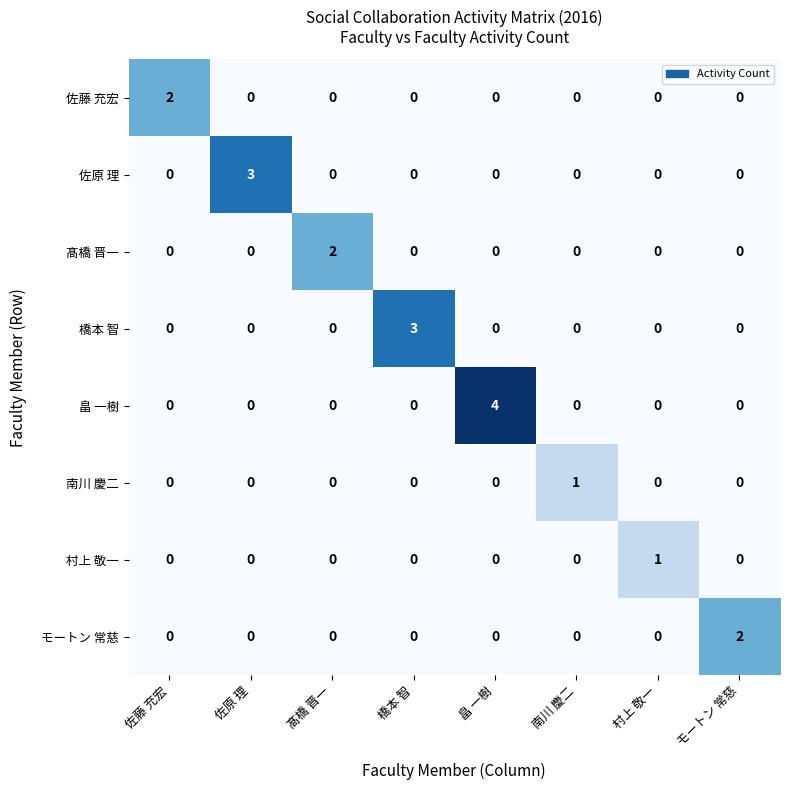

Count the 畠 一樹 values in the range 0 to 1.

7